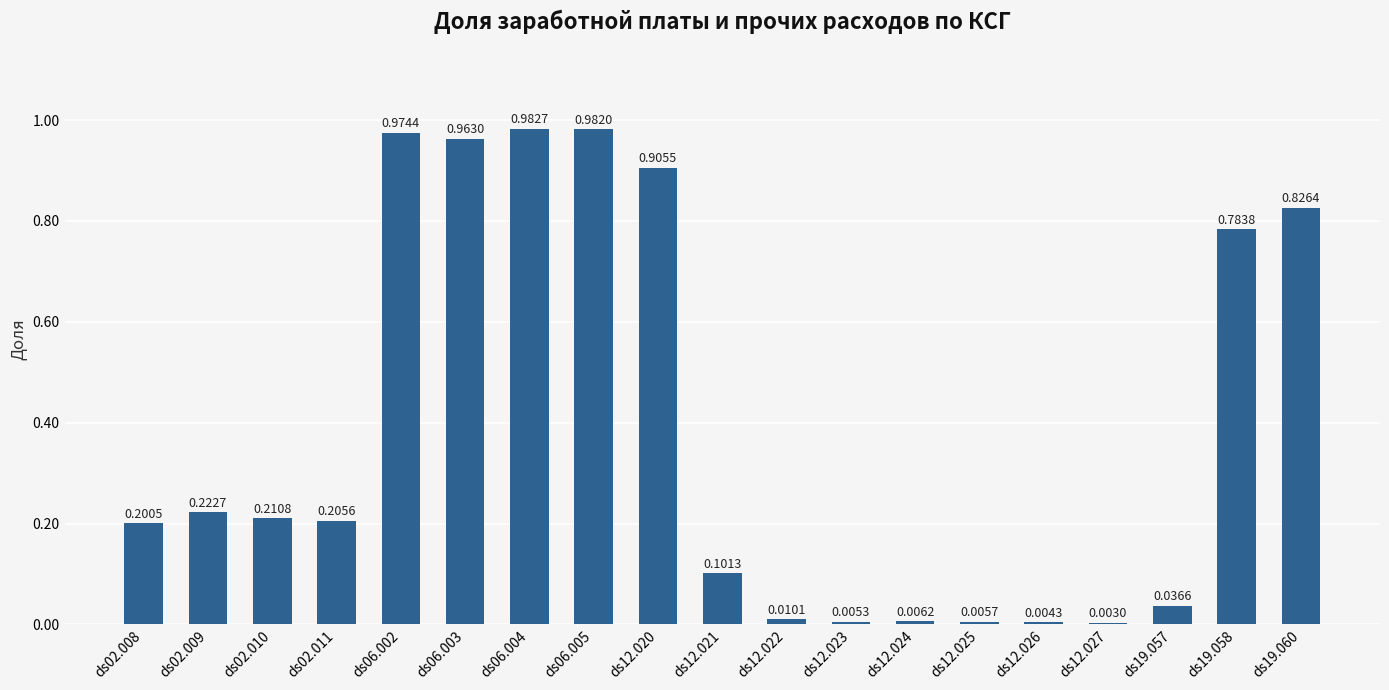

Between ds12.027 and ds12.020, which is larger?

ds12.020